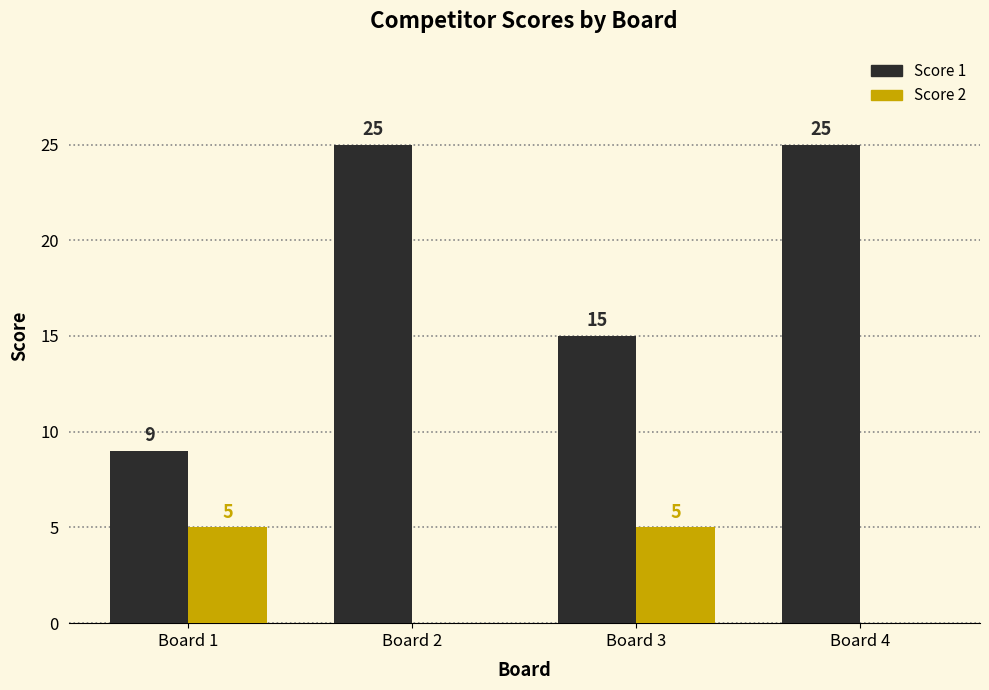

Reading right to left, extract all data points from this chart.

Score 1: 25	15	25	9
Score 2: 0	5	0	5